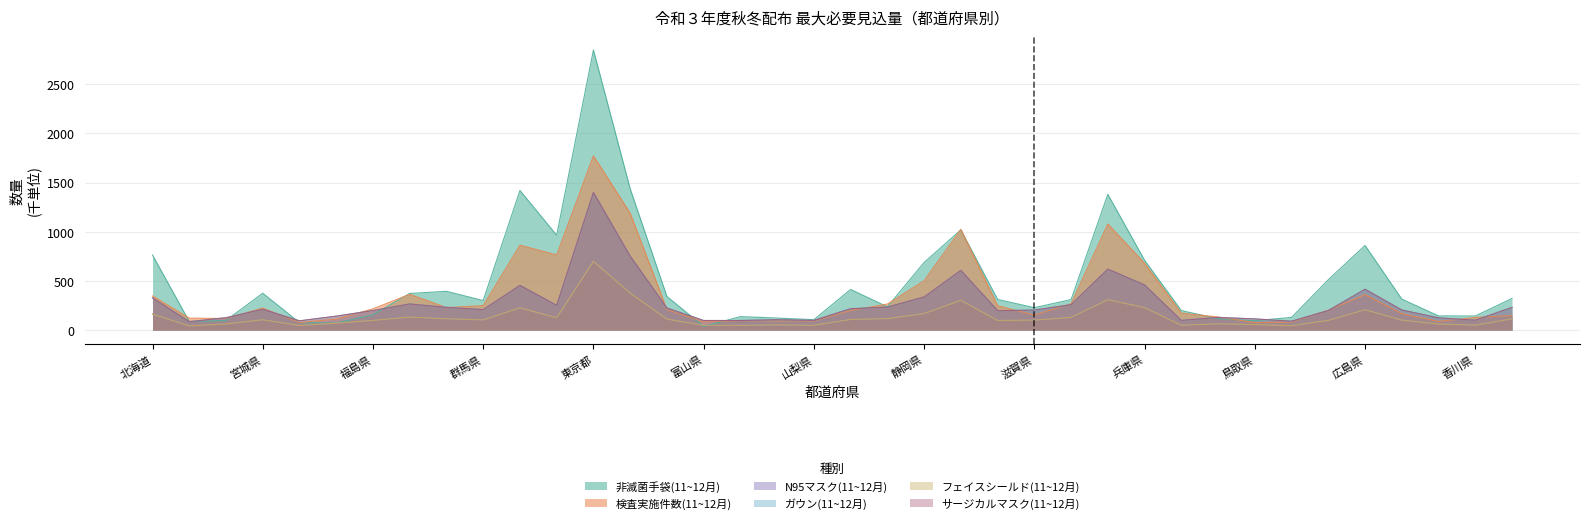

What is the total value across all series at 群馬県?

1175.3